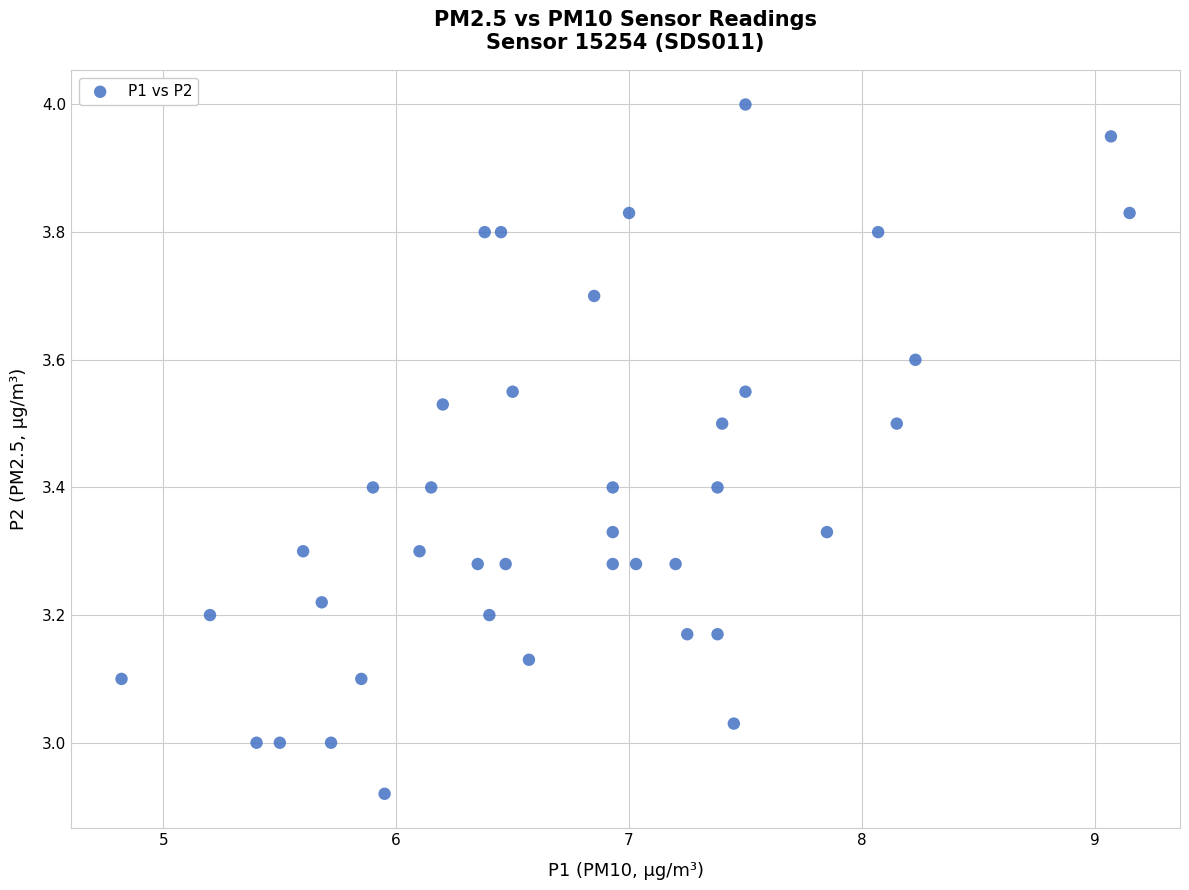

What is the range of X values (max minus min)?

4.3